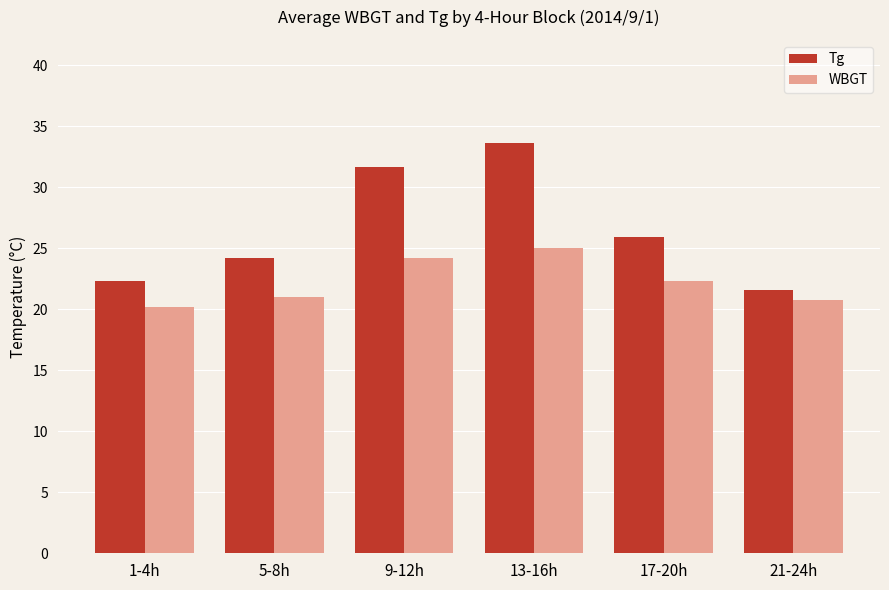

True or false: Tg has a value of 24.2 at 5-8h.

True